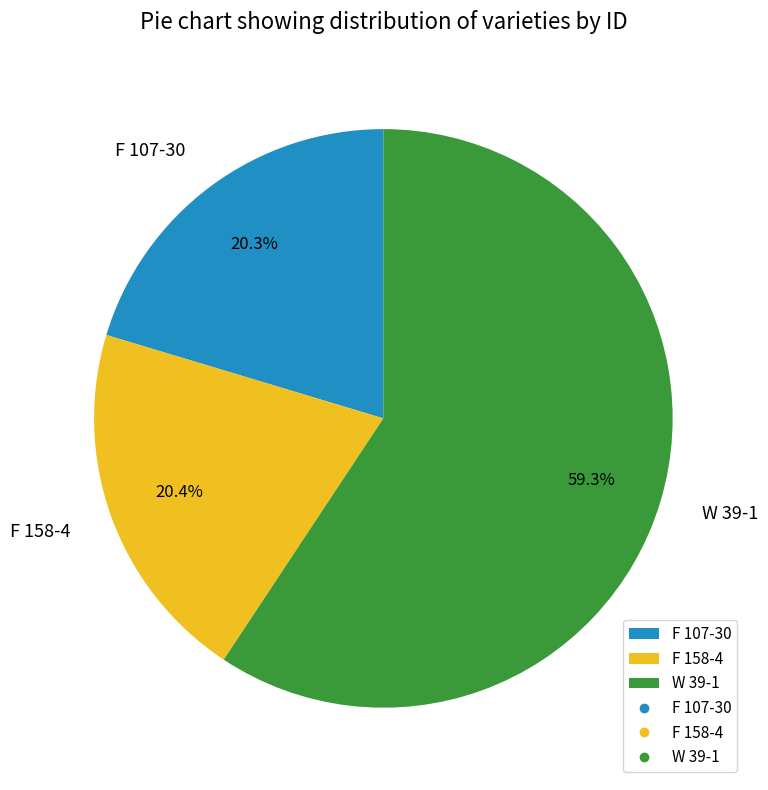

Which slice represents more than half of the pie?

W 39-1